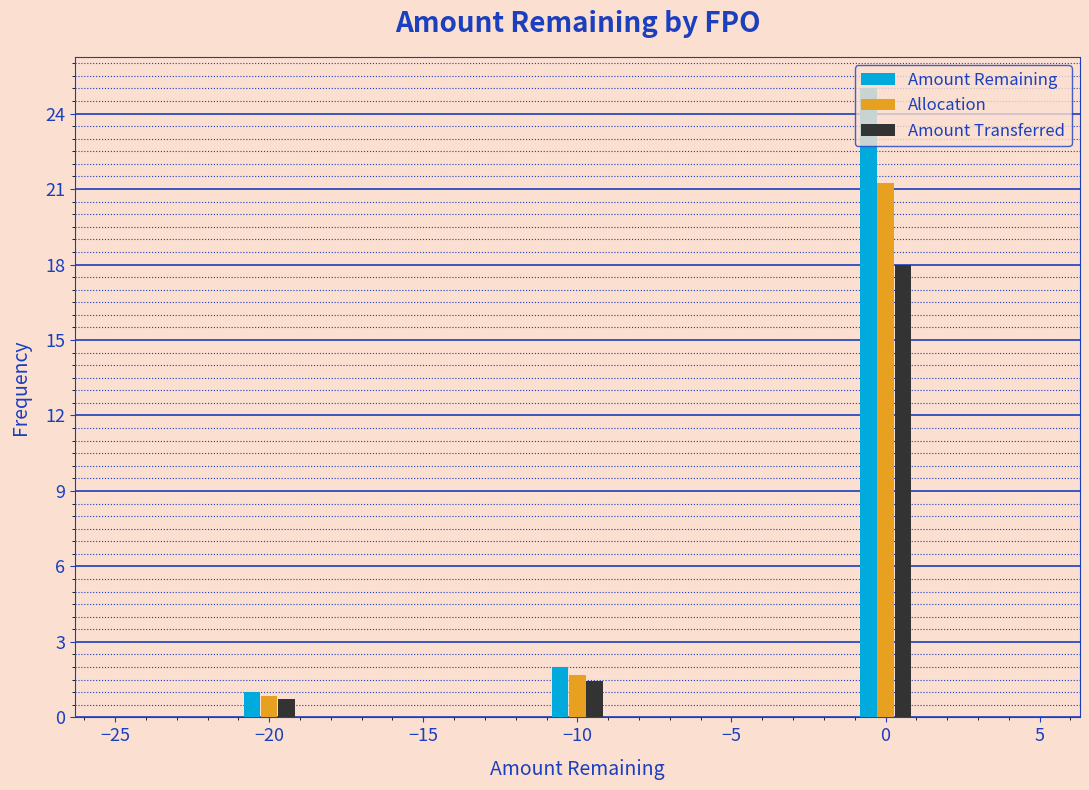

In the Amount Remaining series, which range on the x-axis has the tallest bar?

-1 to 1